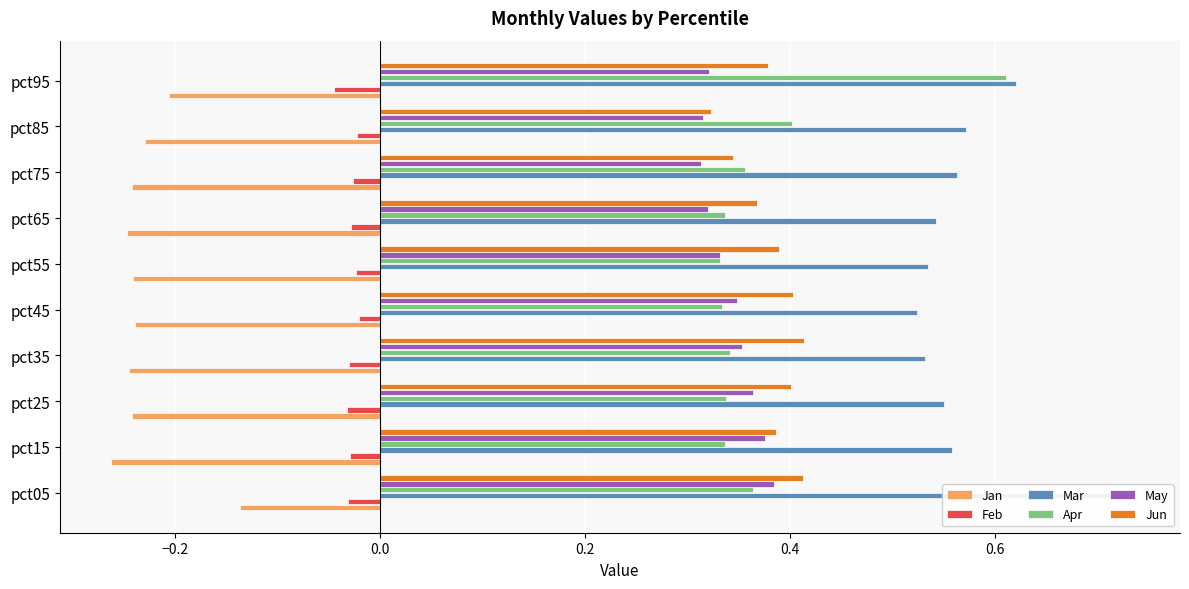

What are all the series names shown in the legend?

Jan, Feb, Mar, Apr, May, Jun